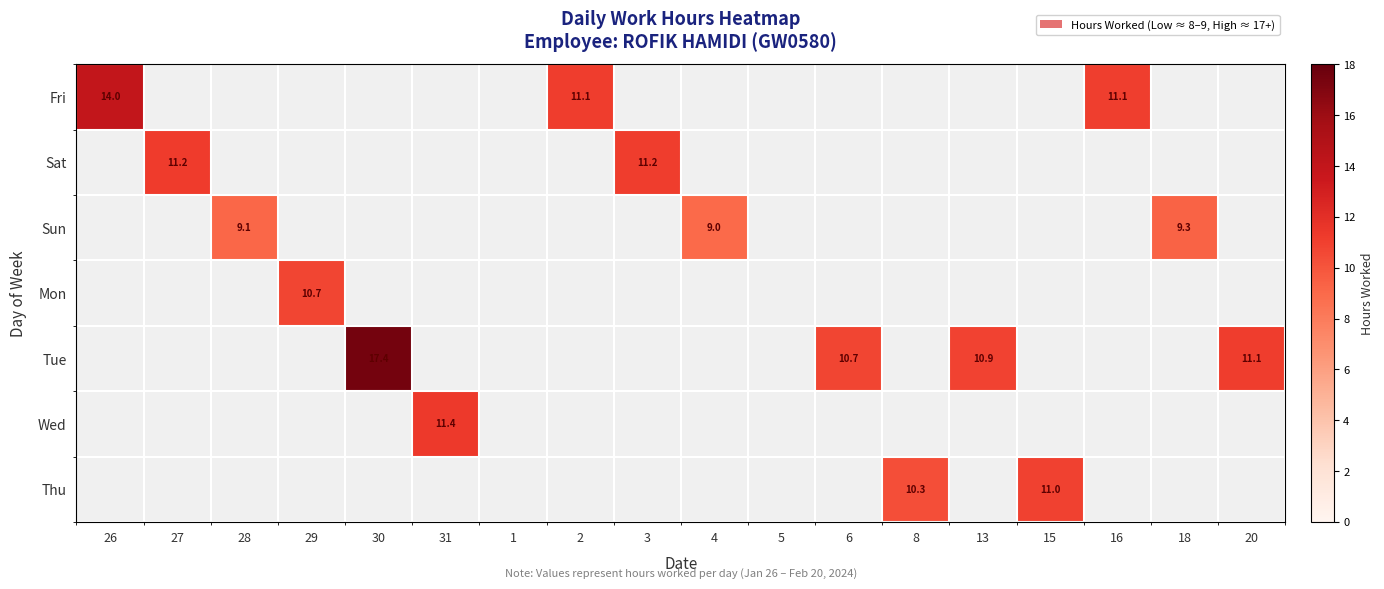

The value of Wed at 31 is 16.9. True or false?

False